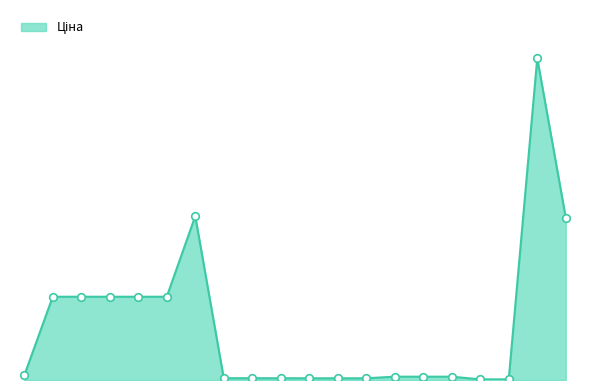

Is this an area chart (filled region under the line)?

Yes